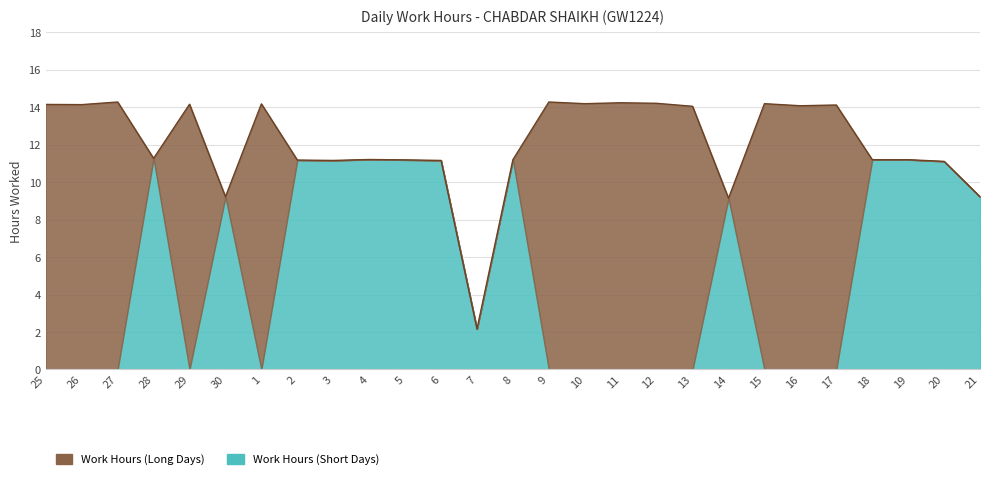

At which category is the sum across all series the highest?

27